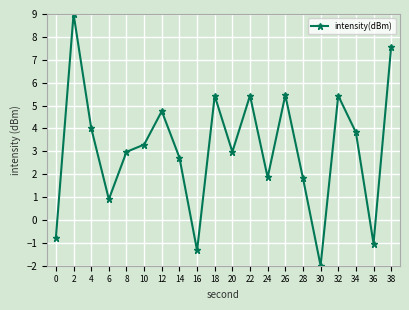

How many lines are shown in the chart?

1